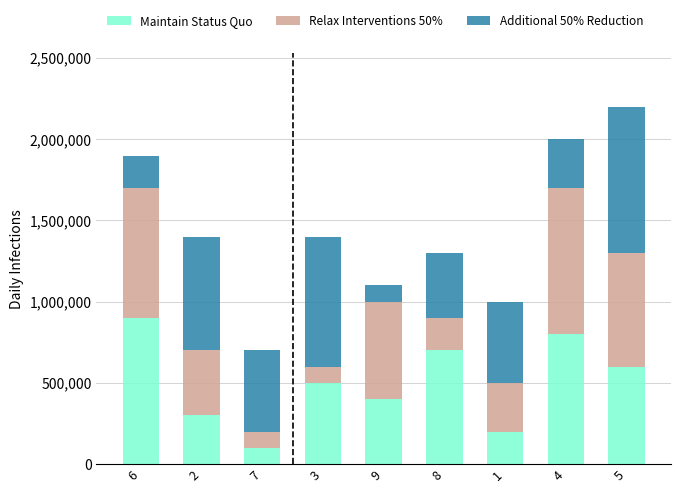

Reading right to left, transcribe the values for Maintain Status Quo.

5=600000	4=800000	1=200000	8=700000	9=400000	3=500000	7=100000	2=300000	6=900000